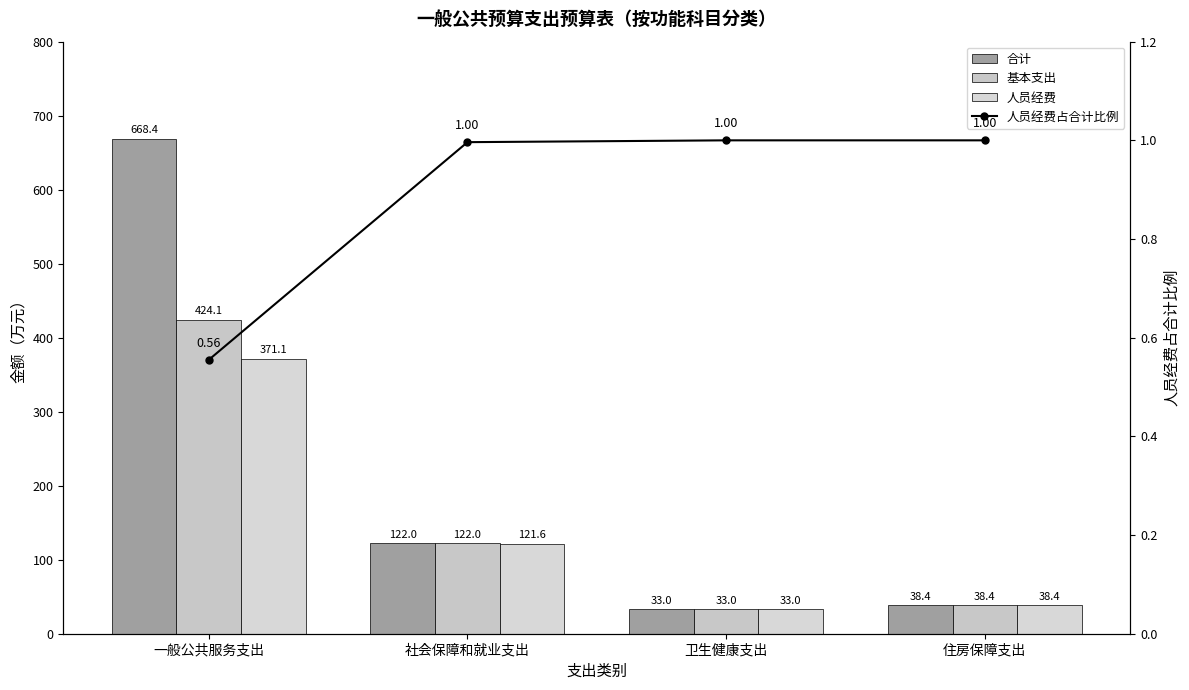

Between 卫生健康支出 and 一般公共服务支出, which is larger?

一般公共服务支出